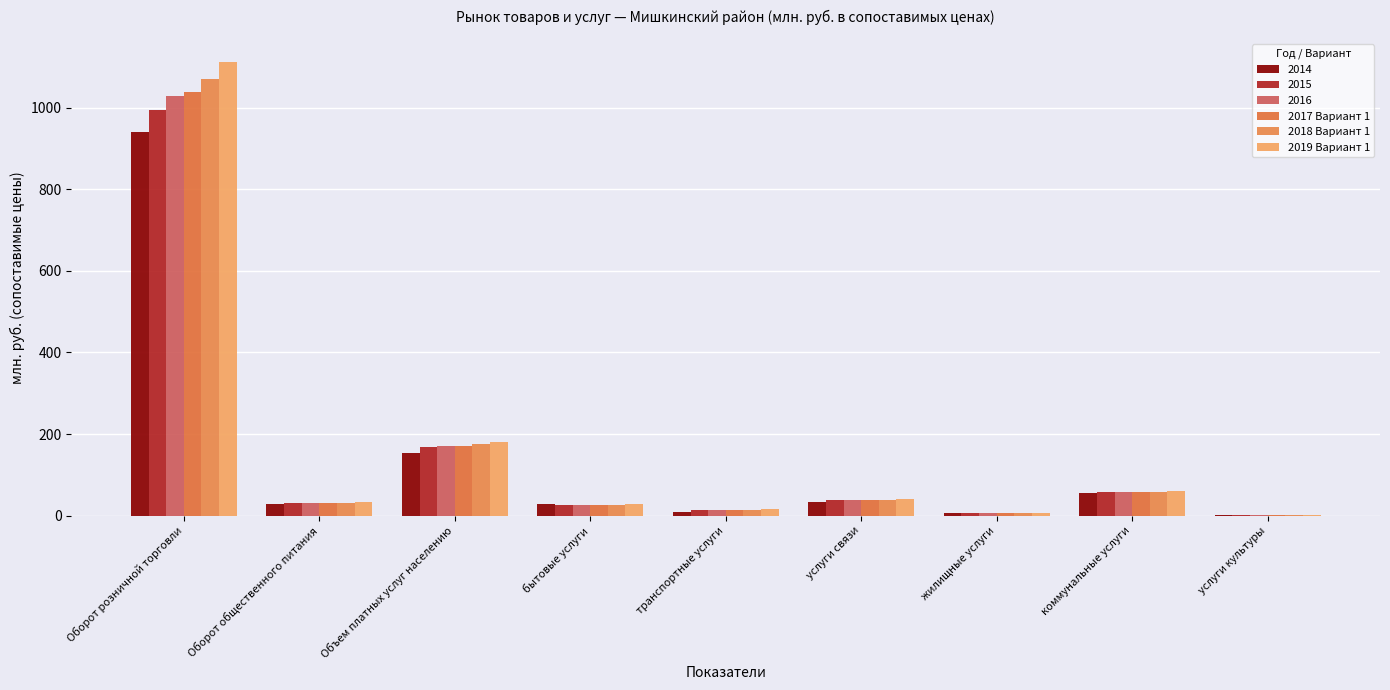

Which series has the largest range (max minus min)?

2019 Вариант 1